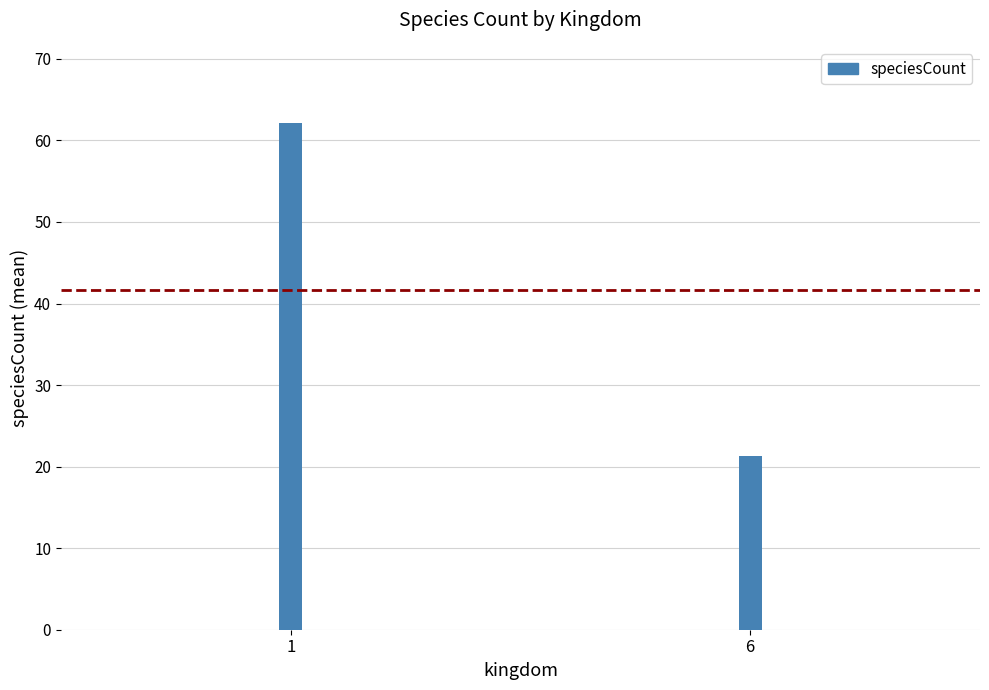

What is the ratio of the value at 6 to the value at 1?

0.3